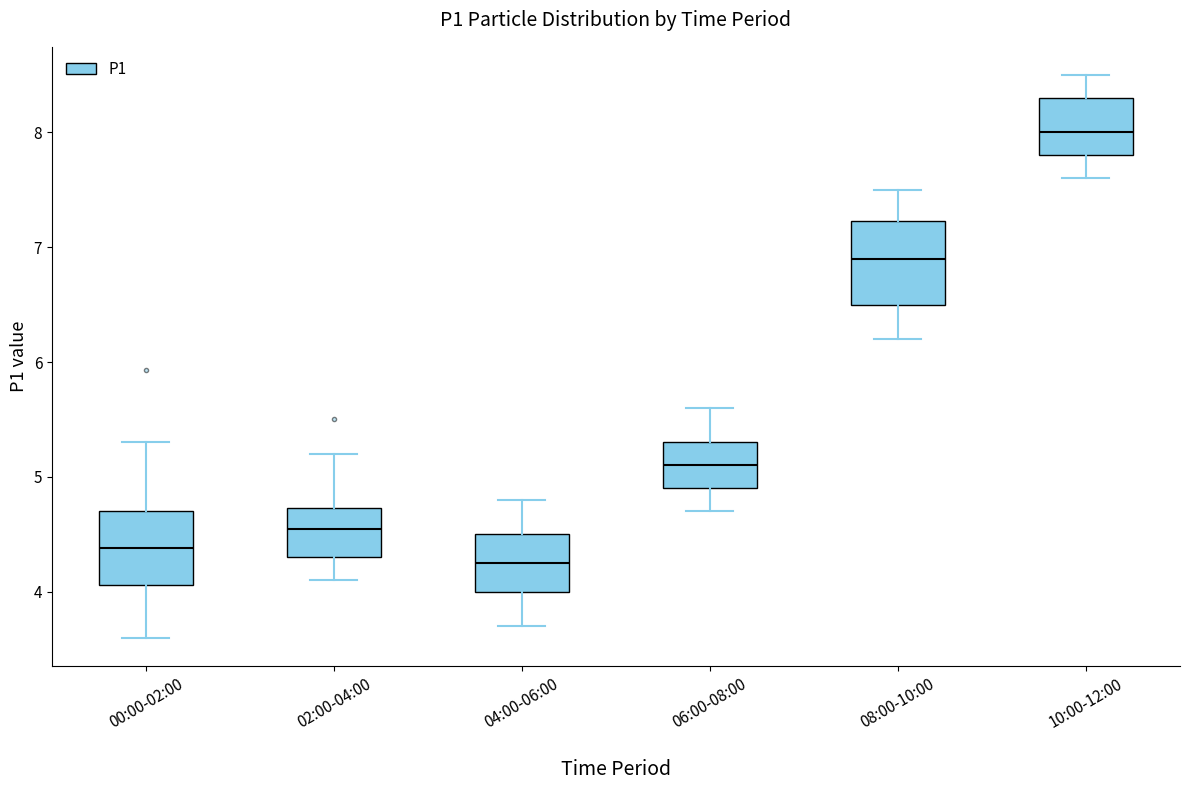

Reading left to right, read every box against the y-axis: the position of its median line, the range the box covers, and the ends of its whiskers. The values are not printed on the chart, so give them approximately, as read against the axis.

00:00-02:00: median 4.4, box 4.1 to 4.7, whiskers 3.6 to 5.3
02:00-04:00: median 4.6, box 4.3 to 4.7, whiskers 4.1 to 5.2
04:00-06:00: median 4.3, box 4.0 to 4.5, whiskers 3.7 to 4.8
06:00-08:00: median 5.1, box 4.9 to 5.3, whiskers 4.7 to 5.6
08:00-10:00: median 6.9, box 6.5 to 7.2, whiskers 6.2 to 7.5
10:00-12:00: median 8.0, box 7.8 to 8.3, whiskers 7.6 to 8.5